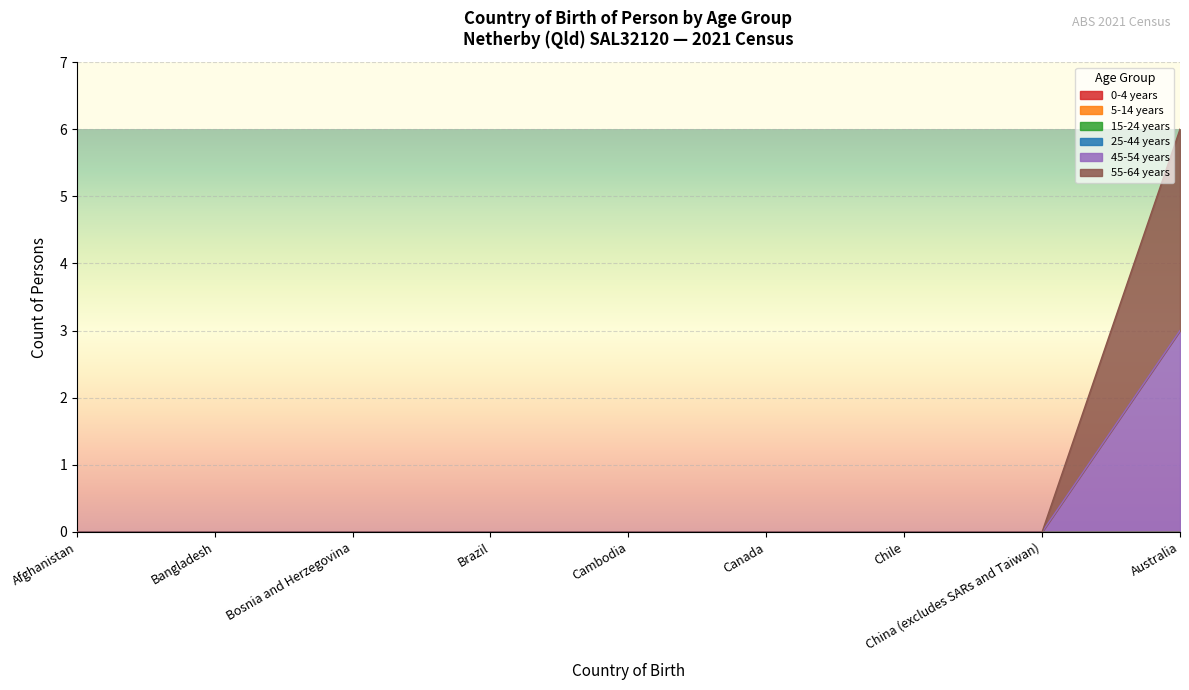

How many values in the 45-54 years series exceed 0?

1